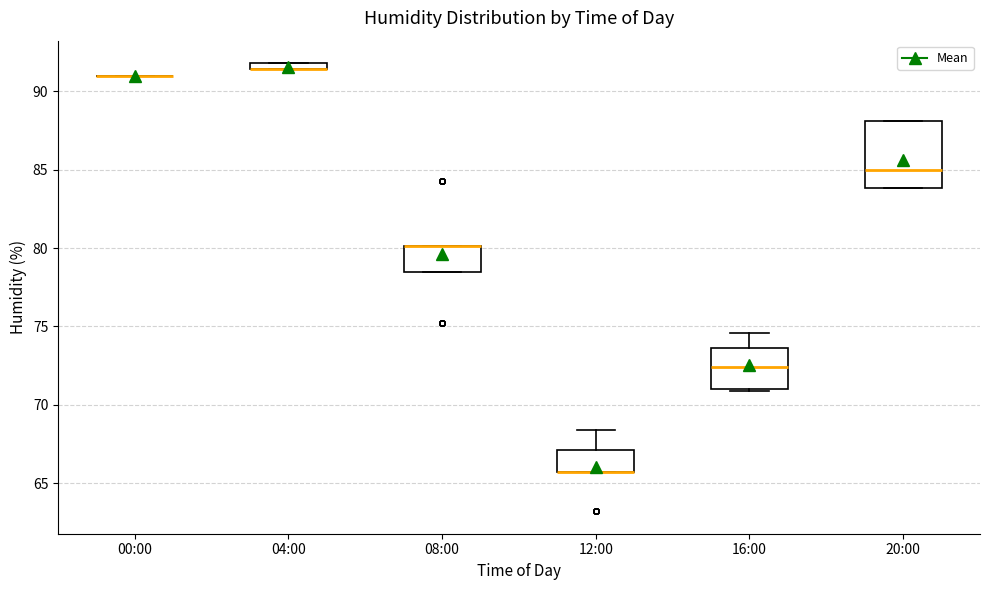

Which box is the tallest, from its lower edge to its upper edge?

20:00